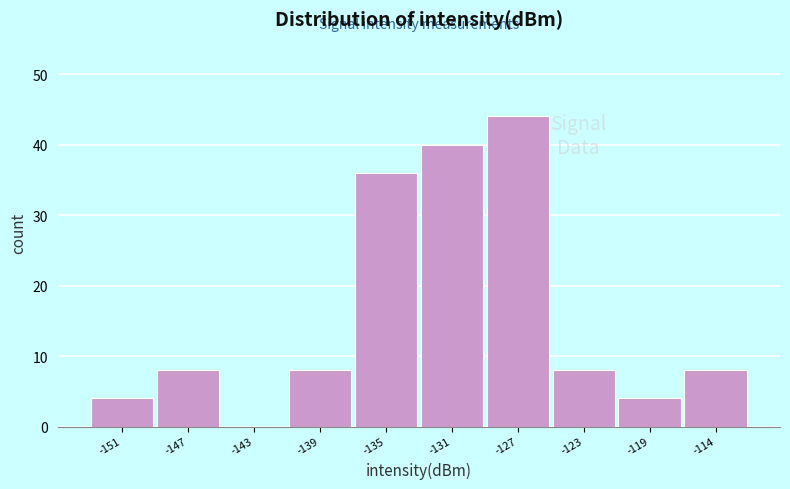

Reading left to right, list all the values displayed in this chart.

-151=4	-147=8	-143=0	-139=8	-135=36	-131=40	-127=44	-123=8	-119=4	-114=8